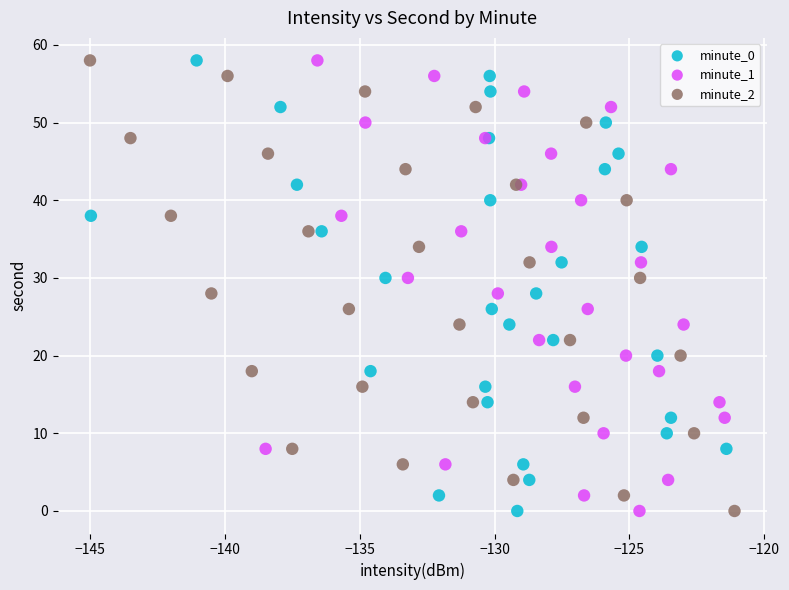

What are all the series names shown in the legend?

minute_0, minute_1, minute_2